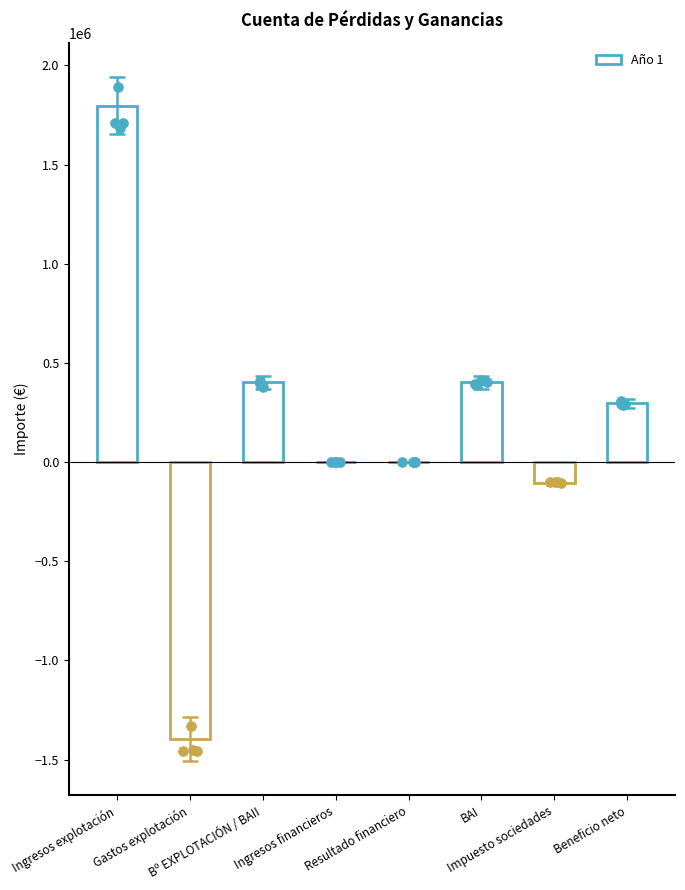

Between Bº EXPLOTACIÓN / BAII and Impuesto sociedades, which is larger?

Bº EXPLOTACIÓN / BAII